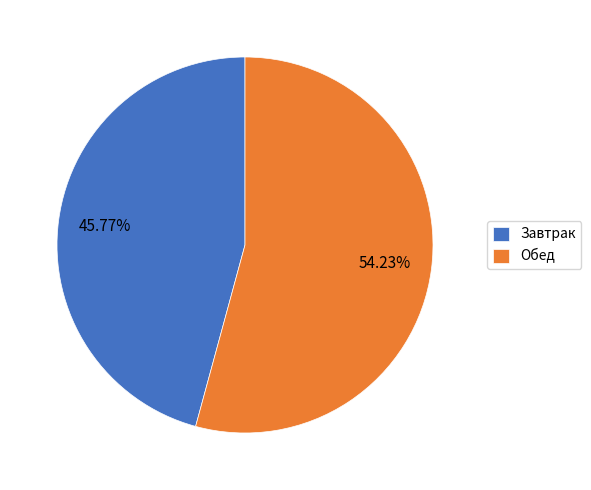

Between Обед and Завтрак, which is larger?

Обед